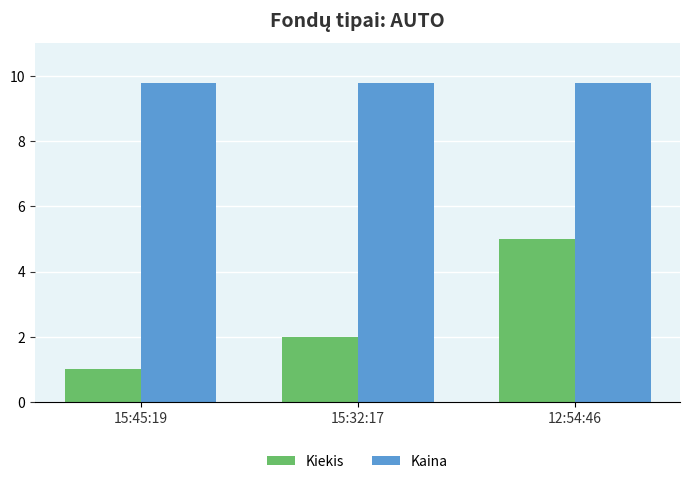

Read the Kaina value at 15:45:19.

9.8